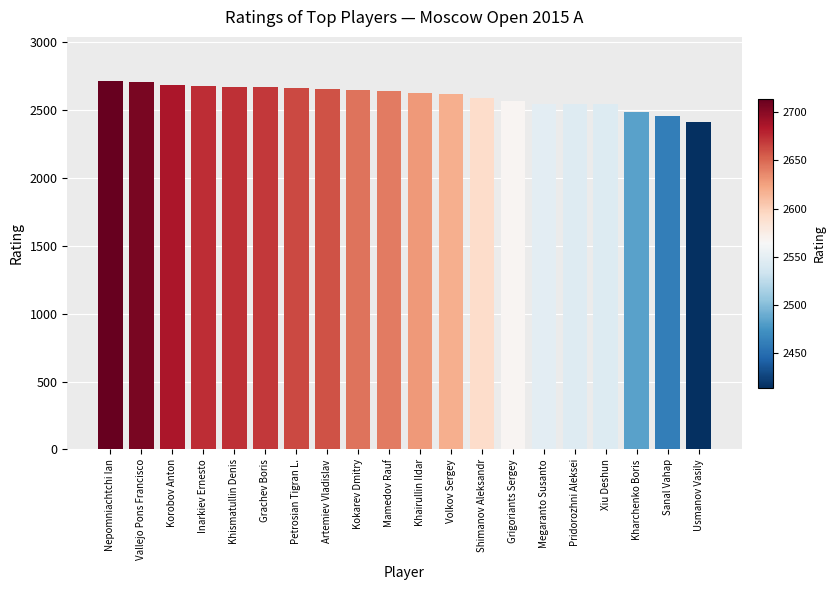

True or false: the data shows 2545 at Pridorozhni Aleksei.

True